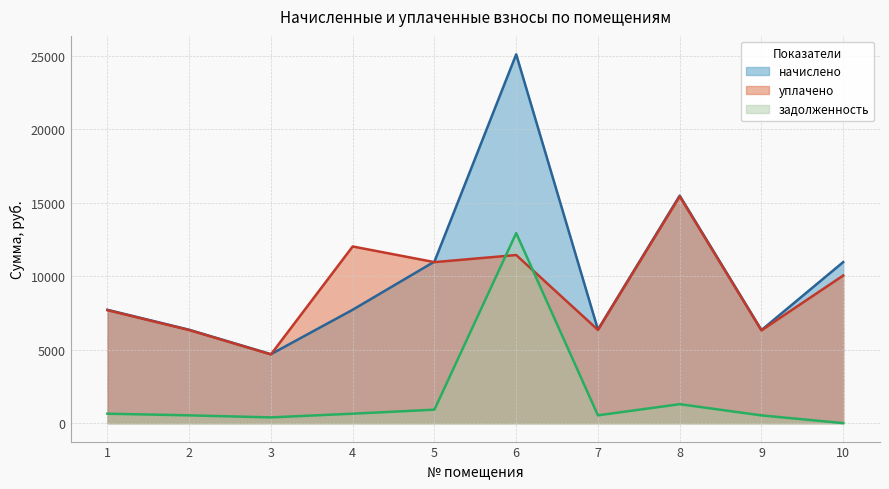

What value does the уплачено series have at 9?

6312.0